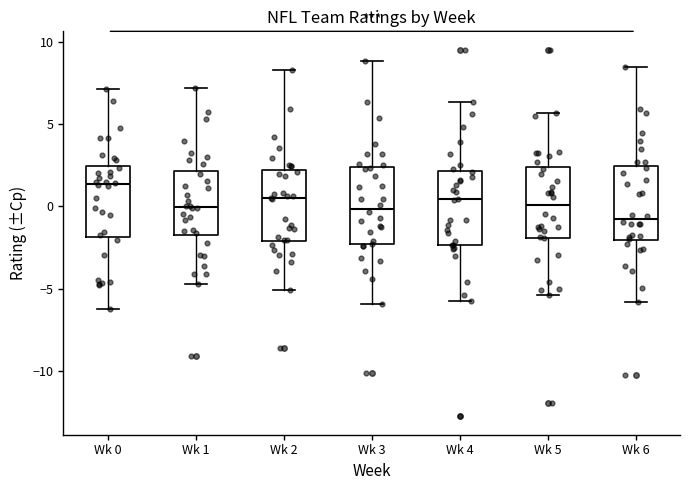

Where does the lower whisker of the box for Wk 3 end on the y-axis? The values are not printed on the chart, so give them approximately, as read against the axis.

-6.0